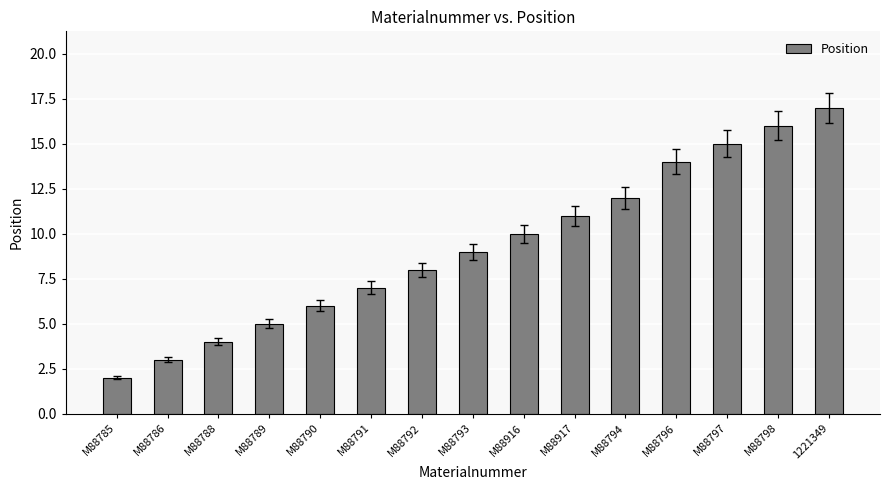

Does the chart contain stacked bars?

No